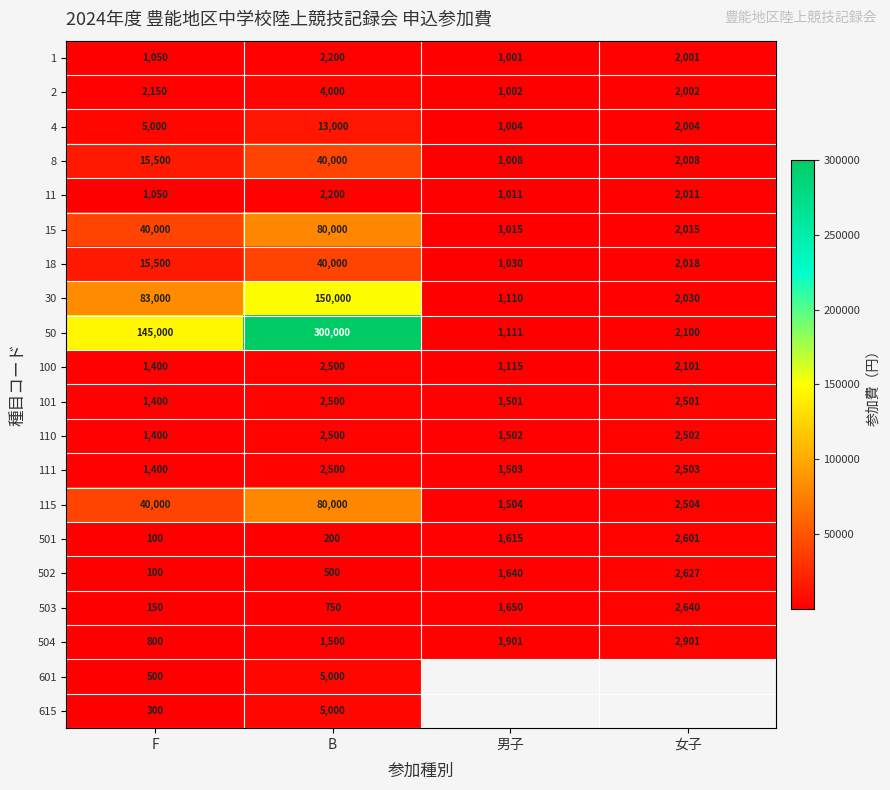

Rank the categories by 111 value from lowest to highest.

F, 男子, B, 女子